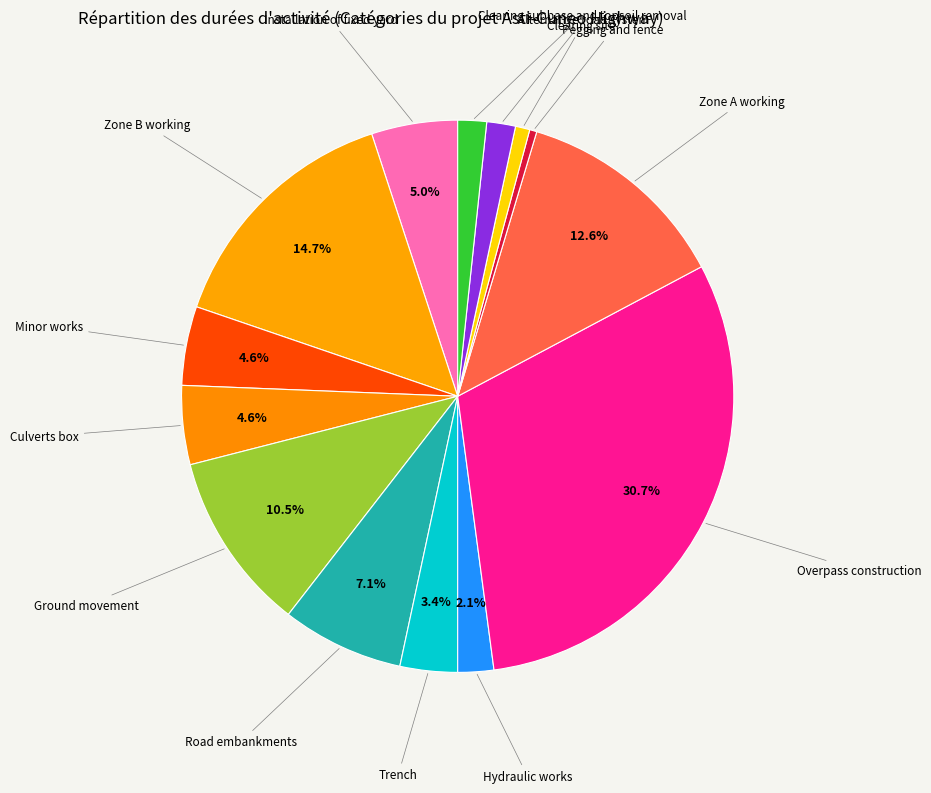

How many segments does this pie chart have?

14